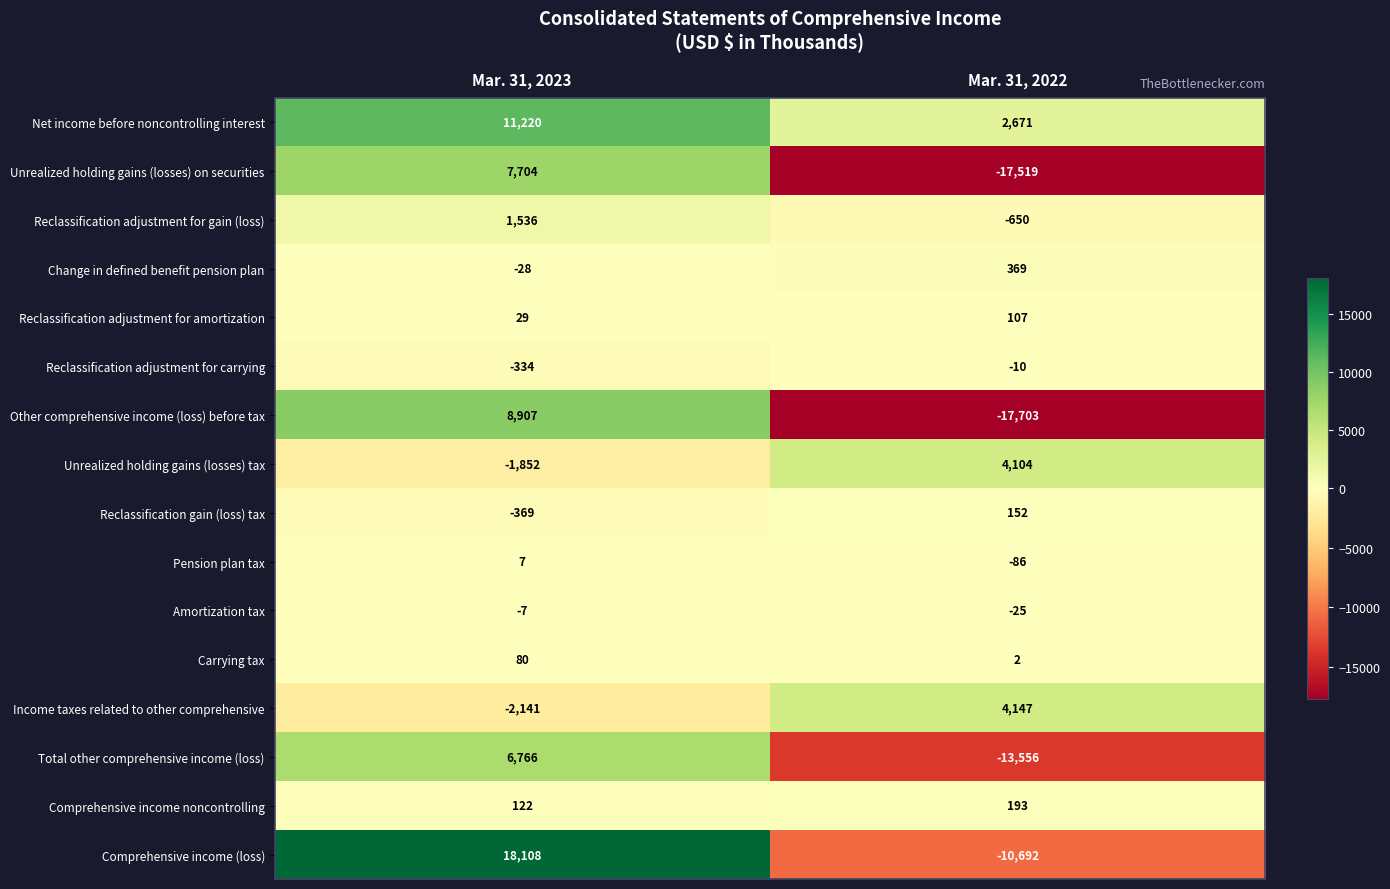

At which label does Pension plan tax reach its minimum?

Mar. 31, 2022